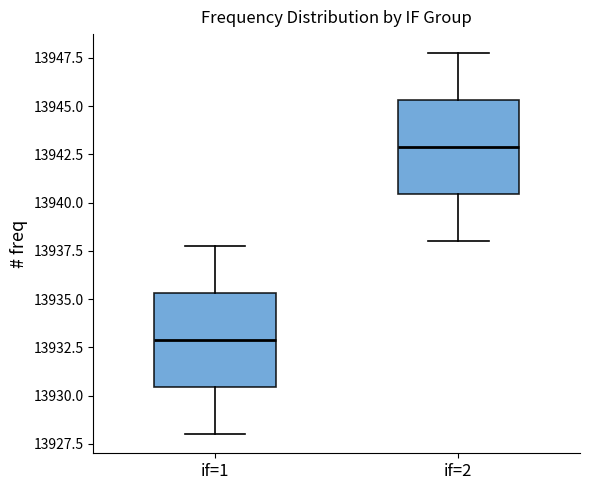

Which box's median line is the lowest?

if=1